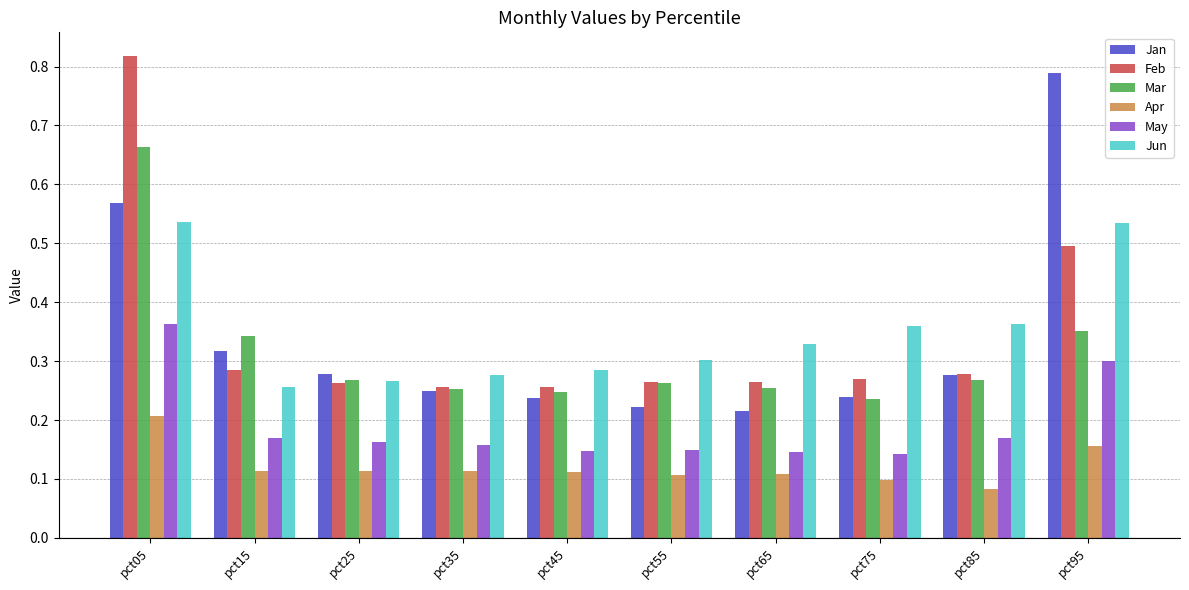

How many distinct data groups are displayed?

6